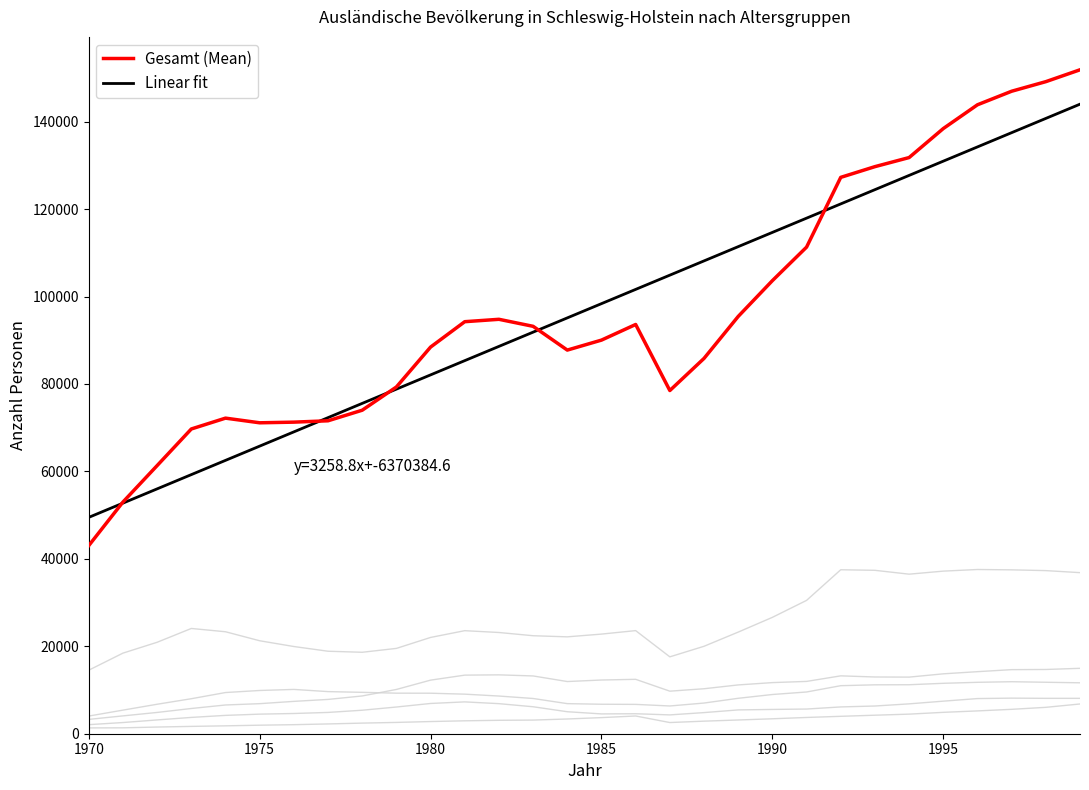

How many lines are shown in the chart?

7